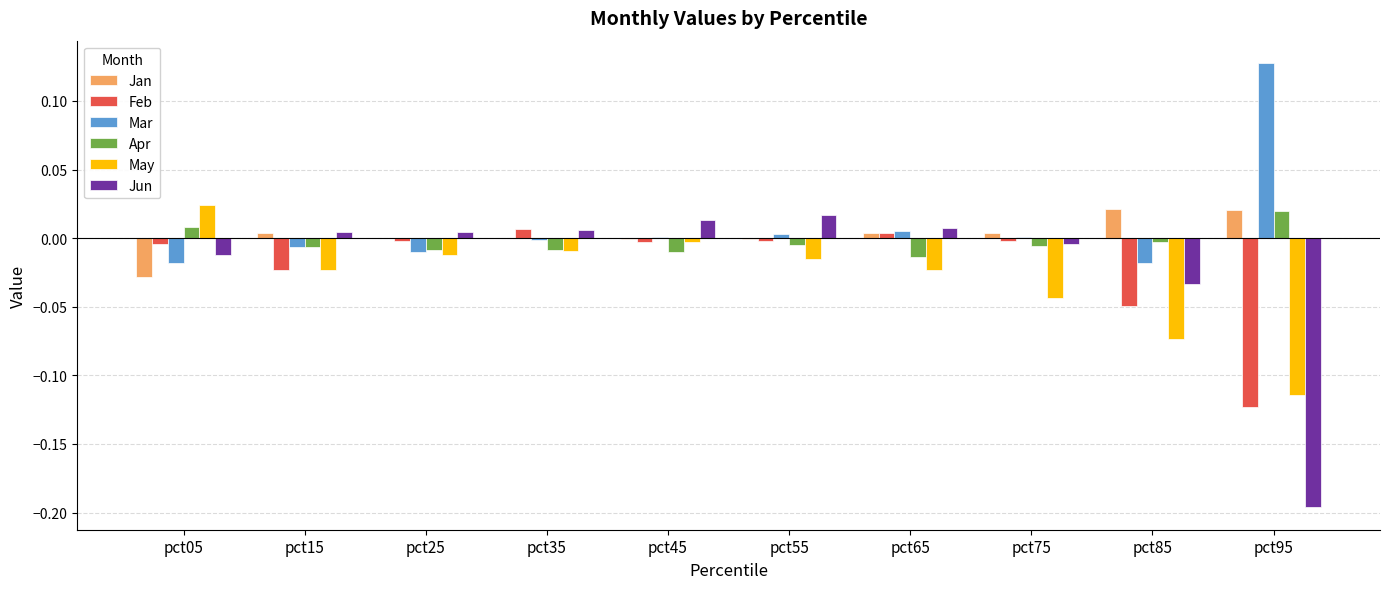

Is it true that Jan equals 0.0 at pct95?

True